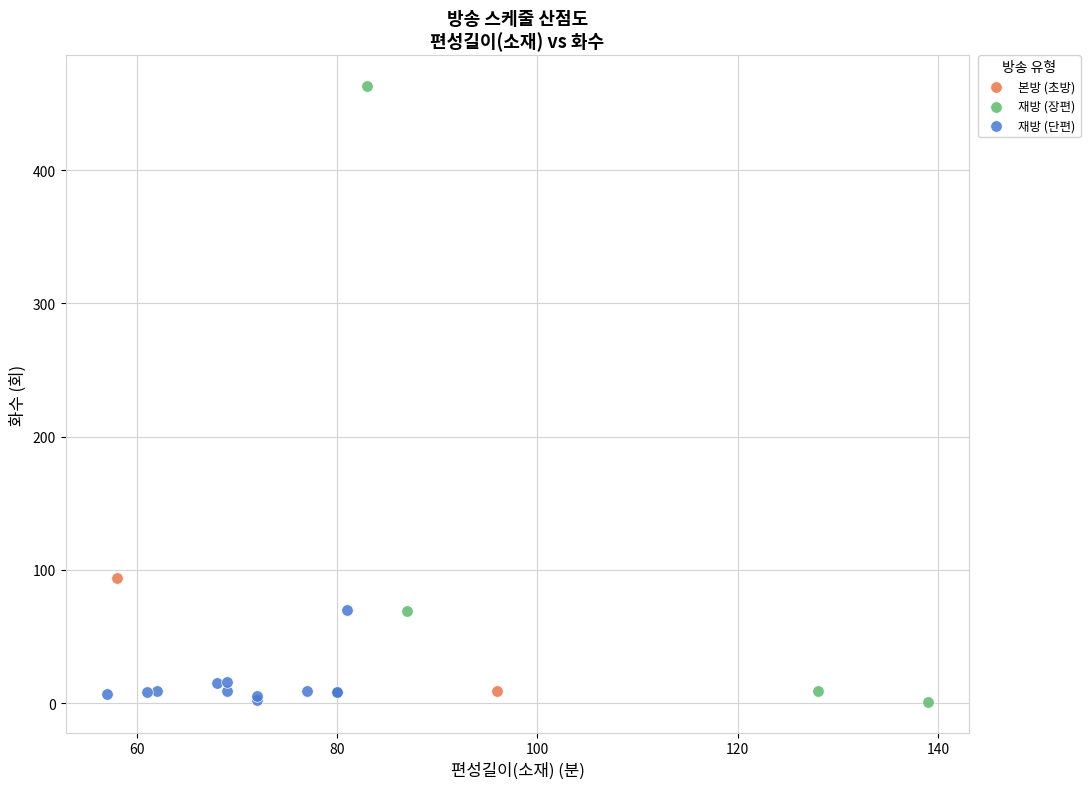

What are all the series names shown in the legend?

본방 (초방), 재방 (장편), 재방 (단편)